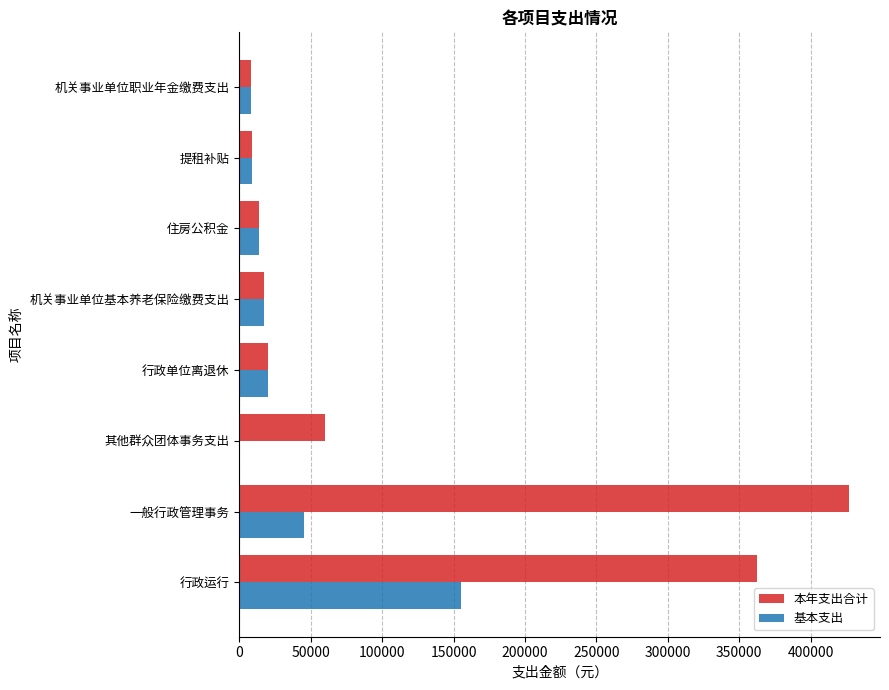

Which series has the widest spread of values?

本年支出合计